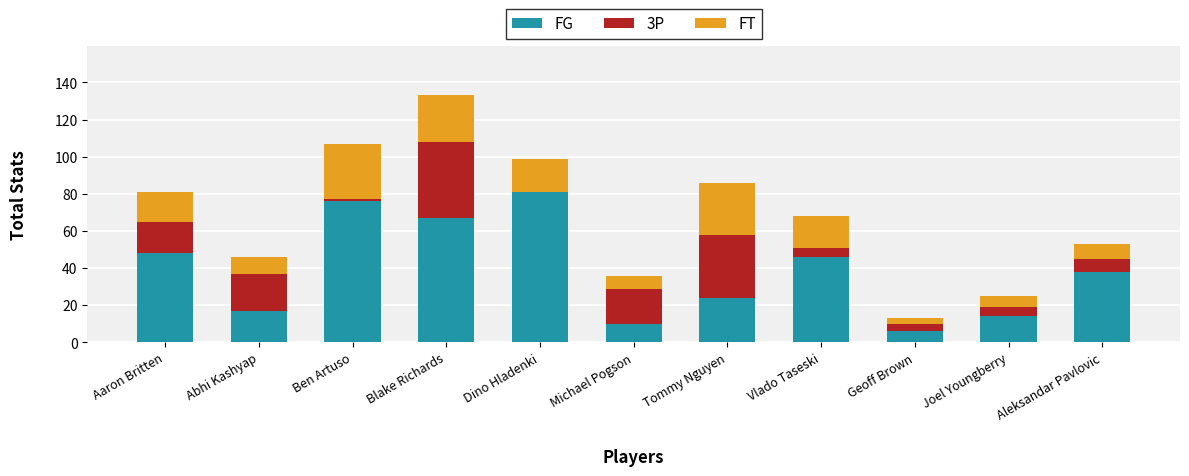

At which label does FG reach its peak?

Dino Hladenki